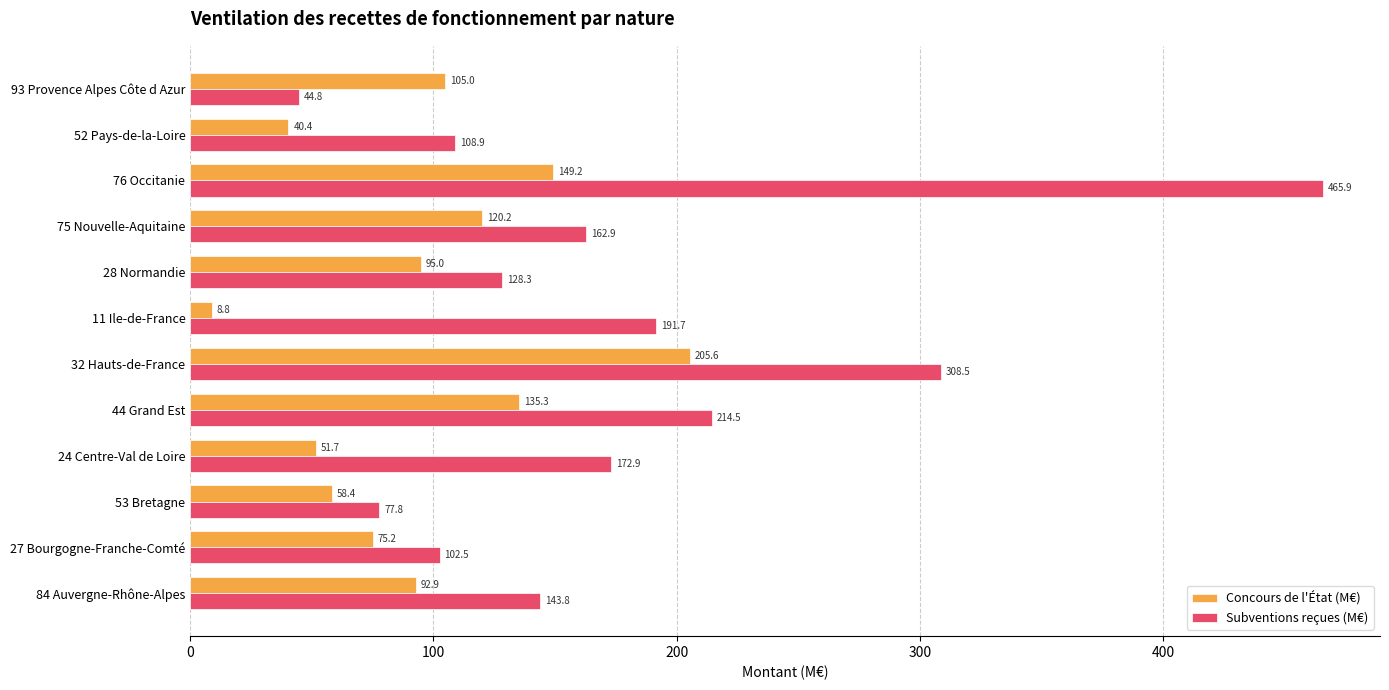

What are all the series names shown in the legend?

Concours de l'État (M€), Subventions reçues (M€)